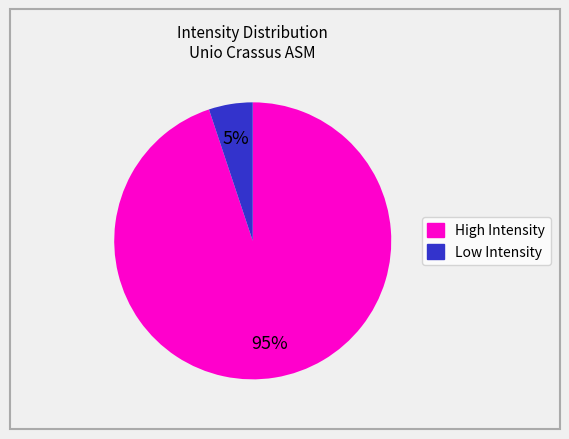

To the nearest percent, what is the average slice percentage?

50%